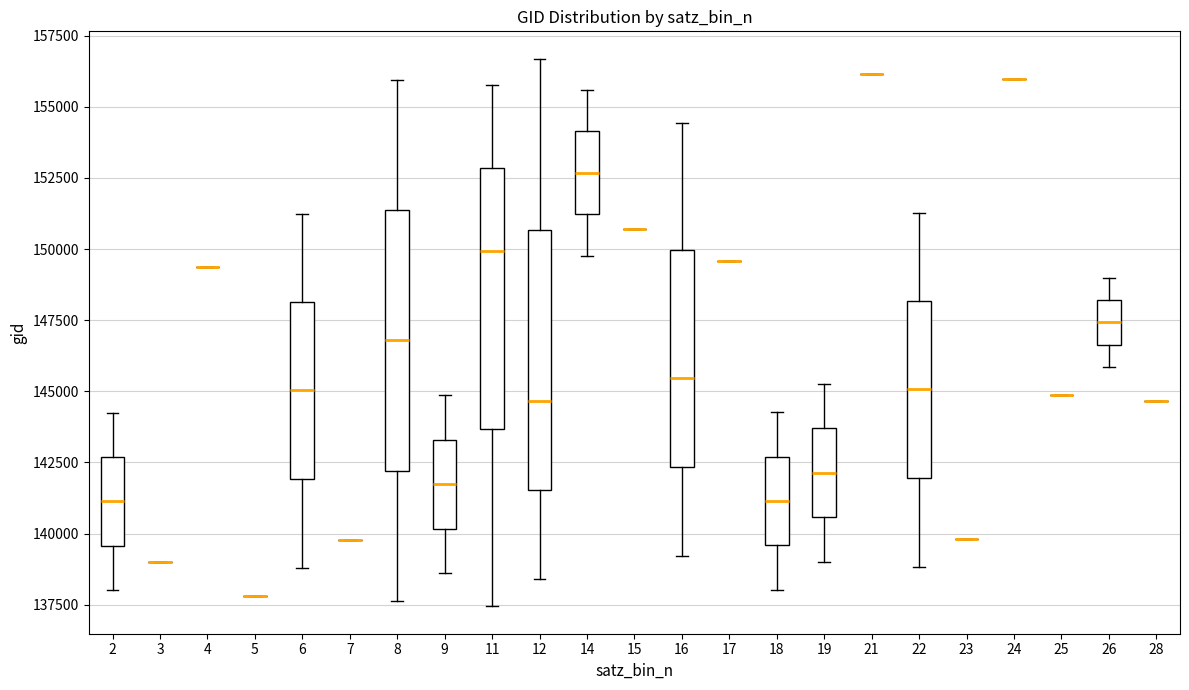

Reading left to right, transcribe this box plot: for each box, give where its median line is, the range the box spans, and where its two whiskers end, as read against the y-axis. The values are not printed on the chart, so give them approximately, as read against the axis.

2: median 141000, box 139500 to 142500, whiskers 138000 to 144000
3: box collapsed to a line at 139000, whiskers 139000 to 139000
4: box collapsed to a line at 149500, whiskers 149500 to 149500
5: box collapsed to a line at 138000, whiskers 138000 to 138000
6: median 145000, box 142000 to 148000, whiskers 139000 to 151000
7: box collapsed to a line at 140000, whiskers 140000 to 140000
8: median 147000, box 142000 to 151500, whiskers 137500 to 156000
9: median 141500, box 140000 to 143500, whiskers 138500 to 145000
11: median 150000, box 143500 to 153000, whiskers 137500 to 156000
12: median 144500, box 141500 to 150500, whiskers 138500 to 156500
14: median 152500, box 151000 to 154000, whiskers 150000 to 155500
15: box collapsed to a line at 150500, whiskers 150500 to 150500
16: median 145500, box 142500 to 150000, whiskers 139000 to 154500
17: box collapsed to a line at 149500, whiskers 149500 to 149500
18: median 141000, box 139500 to 142500, whiskers 138000 to 144500
19: median 142000, box 140500 to 143500, whiskers 139000 to 145500
21: box collapsed to a line at 156000, whiskers 156000 to 156000
22: median 145000, box 142000 to 148000, whiskers 139000 to 151500
23: box collapsed to a line at 140000, whiskers 140000 to 140000
24: box collapsed to a line at 156000, whiskers 156000 to 156000
25: box collapsed to a line at 145000, whiskers 145000 to 145000
26: median 147500, box 146500 to 148000, whiskers 146000 to 149000
28: box collapsed to a line at 144500, whiskers 144500 to 144500